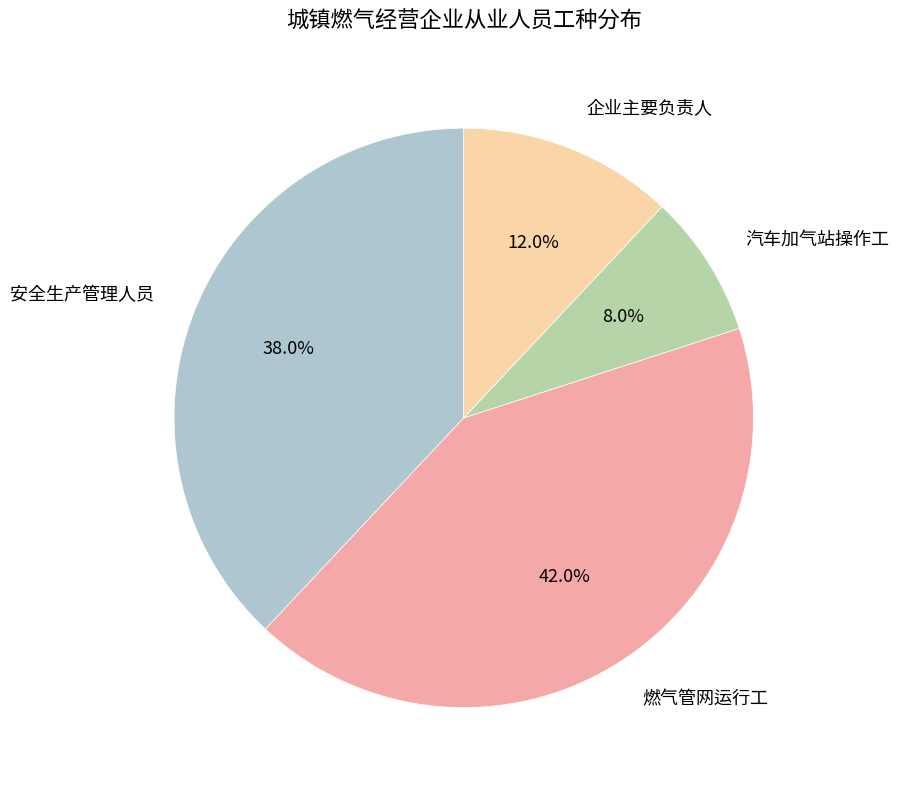

Does any single category account for the majority?

No